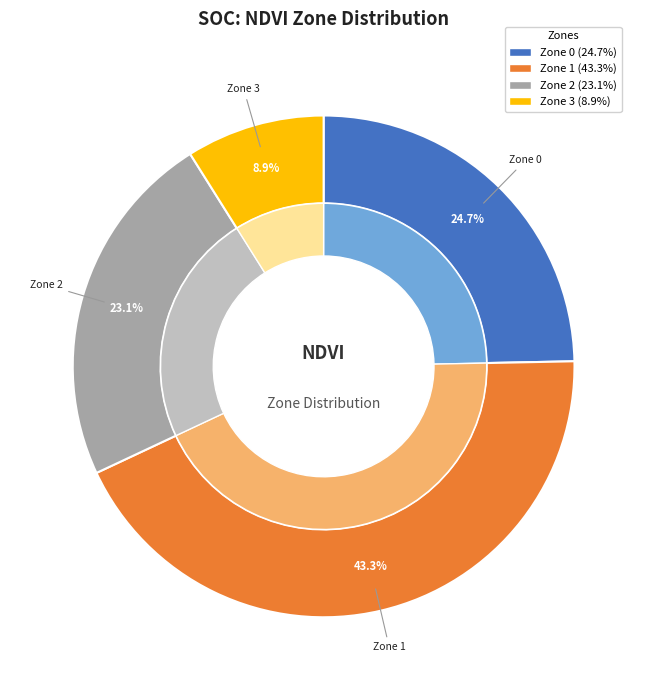

What is the largest slice in the pie chart?

Zone 1